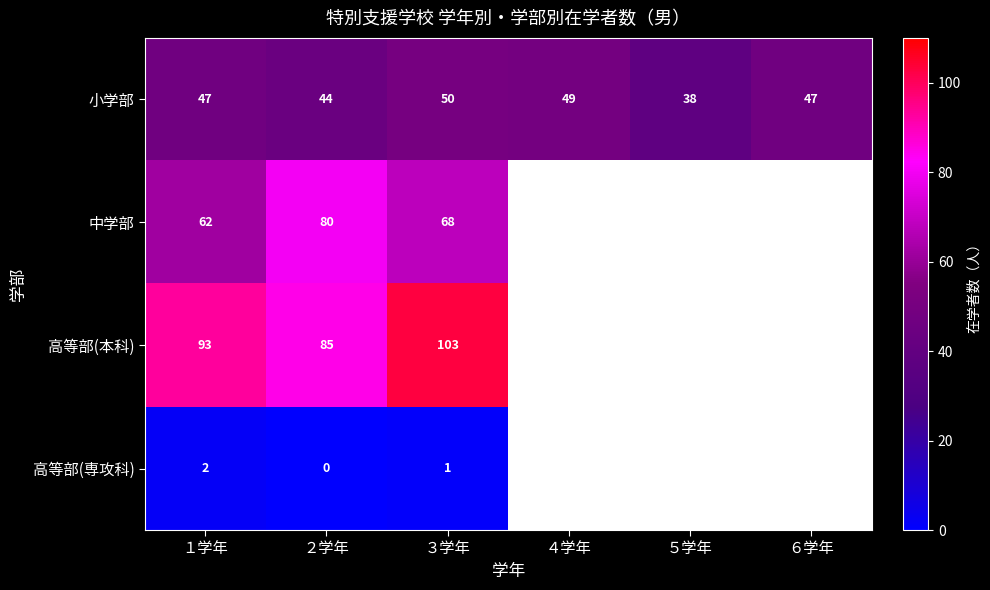

Read the 小学部 value at ４学年, to the nearest 10.

50